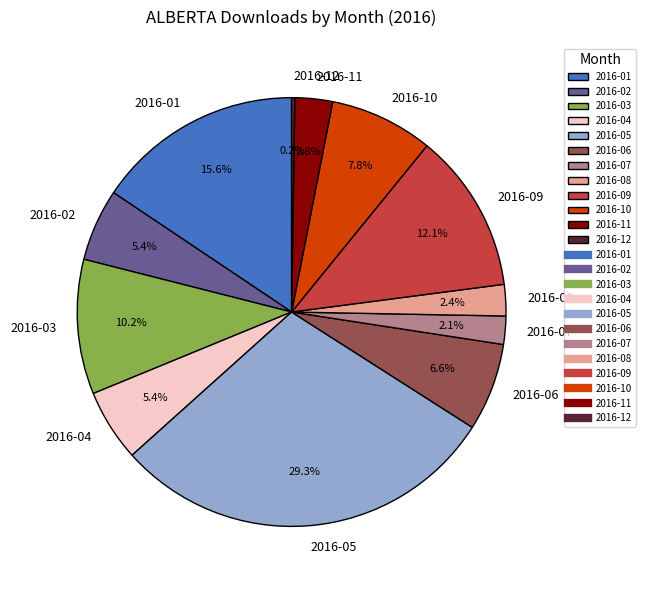

What is the largest slice in the pie chart?

2016-05